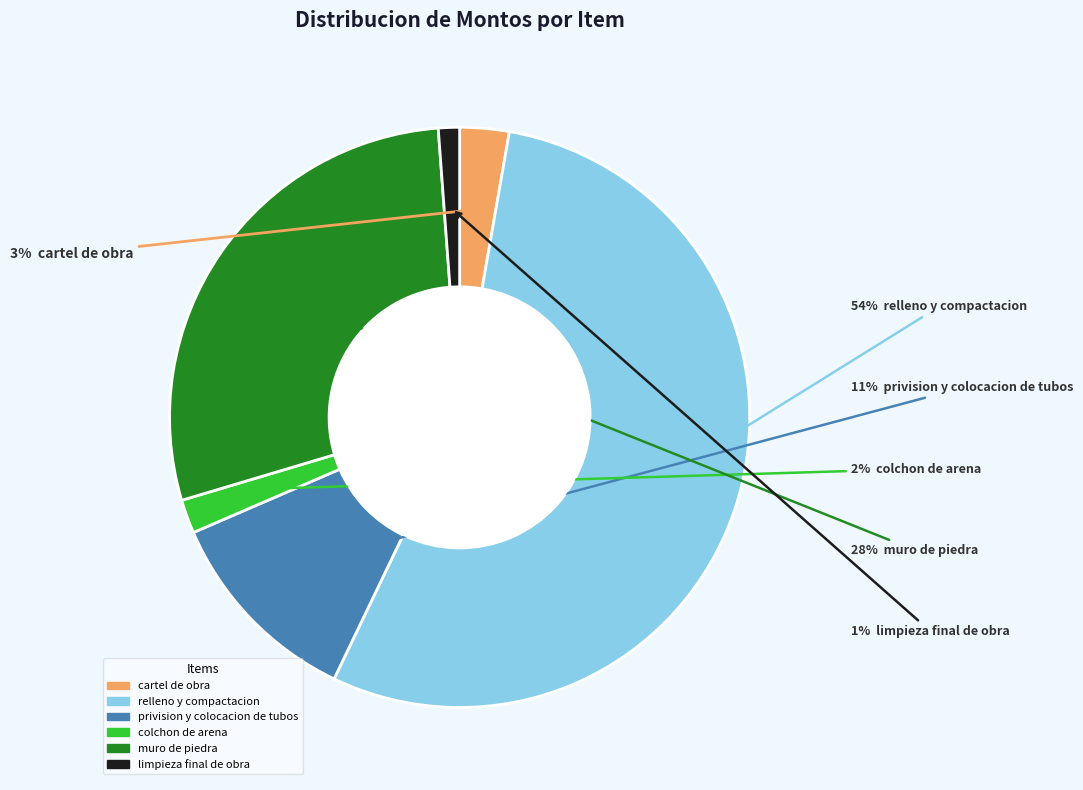

To the nearest percent, what is the combined percentage of muro de piedra and cartel de obra?

31%